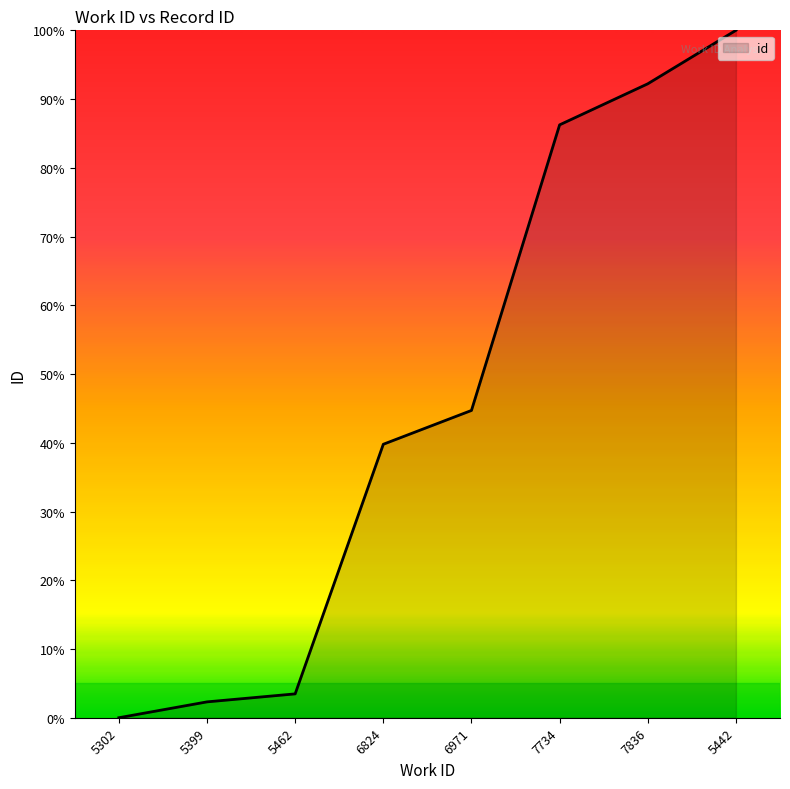

What is the difference between the maximum and minimum values?

100.0